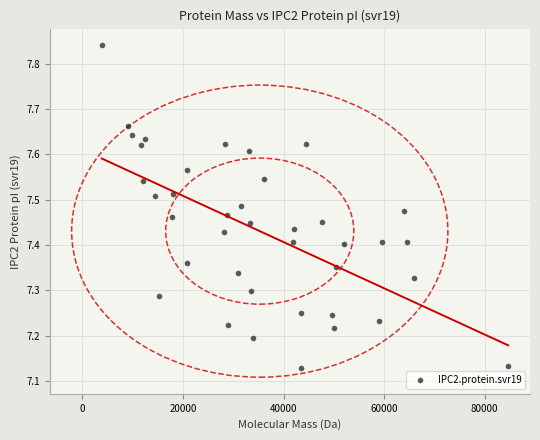

What is the range of Y values (max minus min)?

0.7